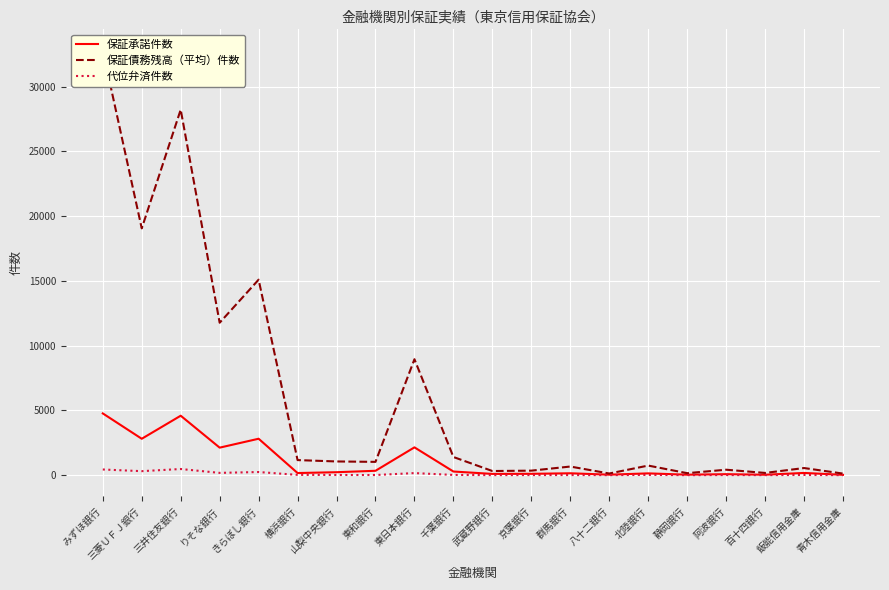

True or false: 保証債務残高（平均）件数 and 代位弁済件数 cross at least once.

False